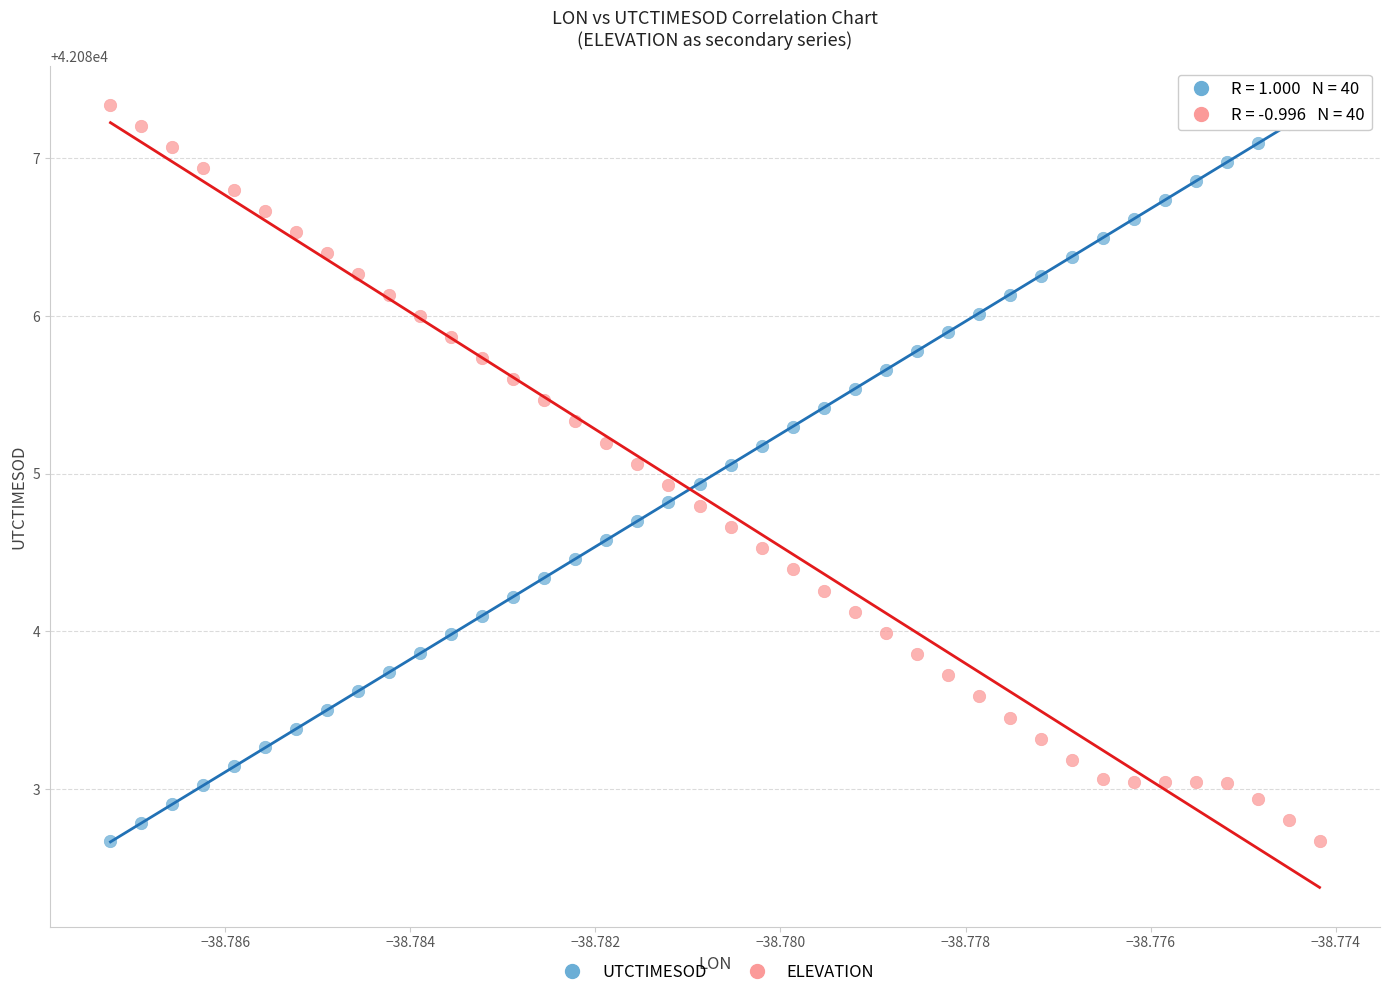

Across all data points, what is the range of Y values (max minus min)?

4.7